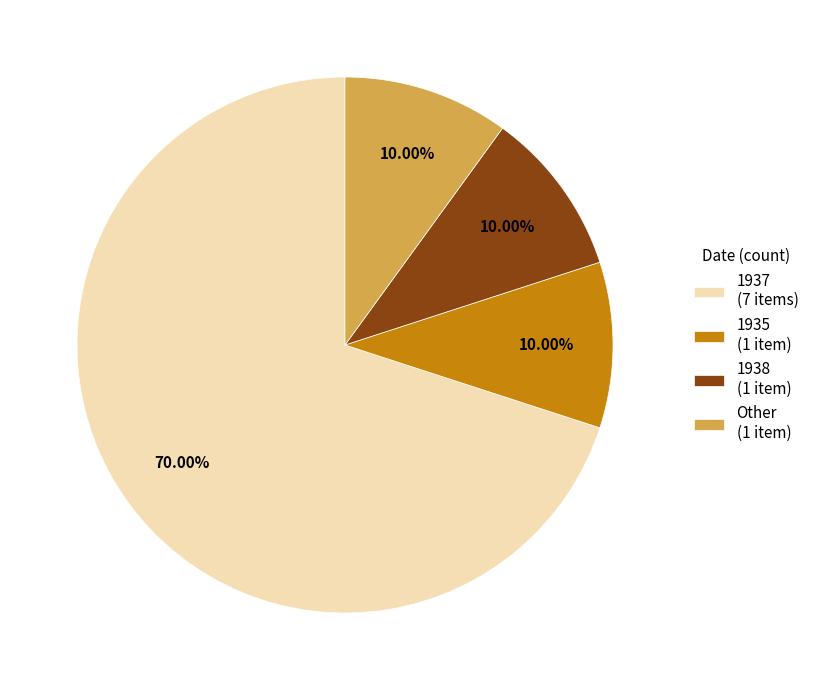

Approximately how many times larger is the value at 1935 (1 item) compared to Other (1 item)?

1.0